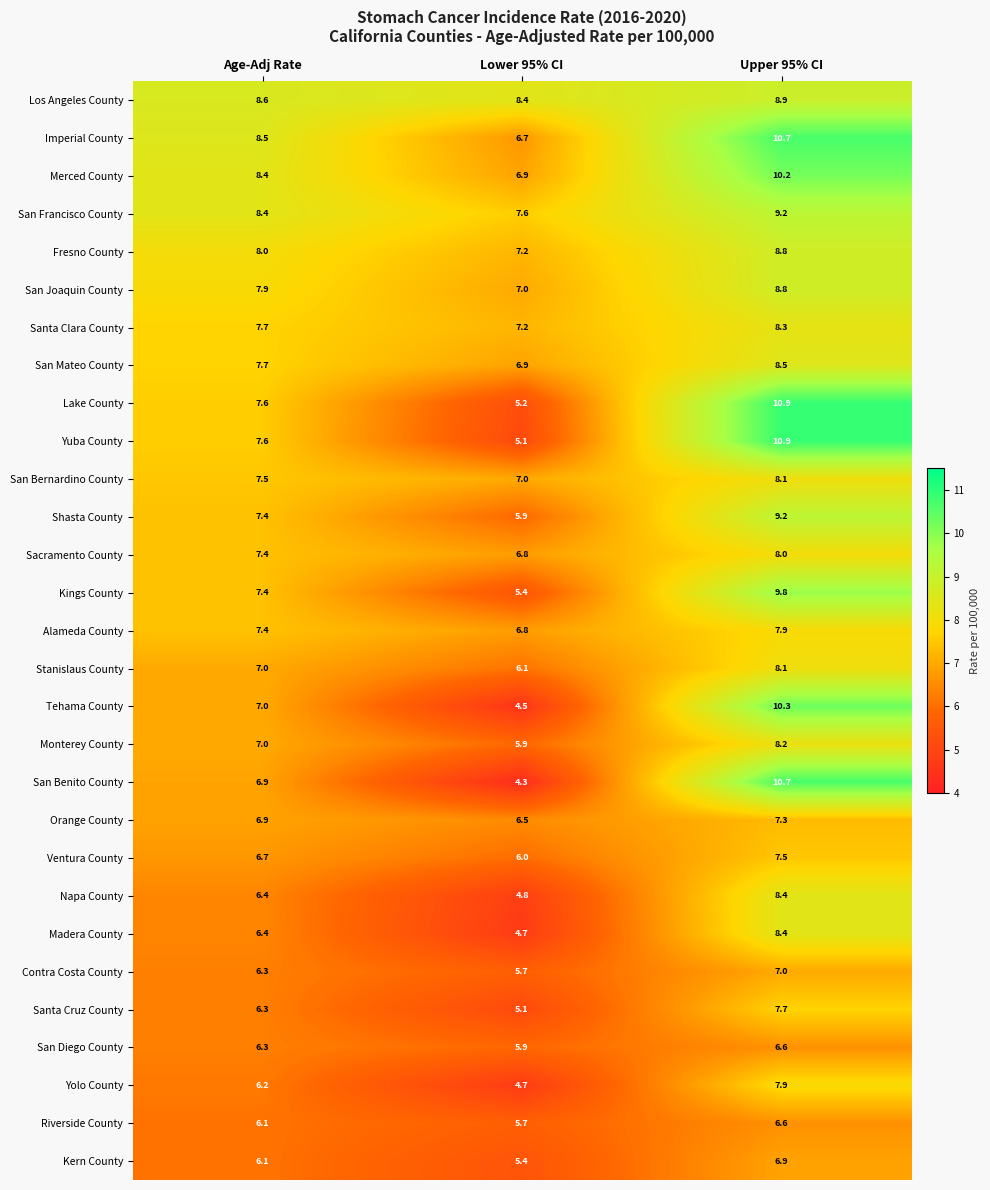

What is the total value across all series at Lower 95% CI?

175.4